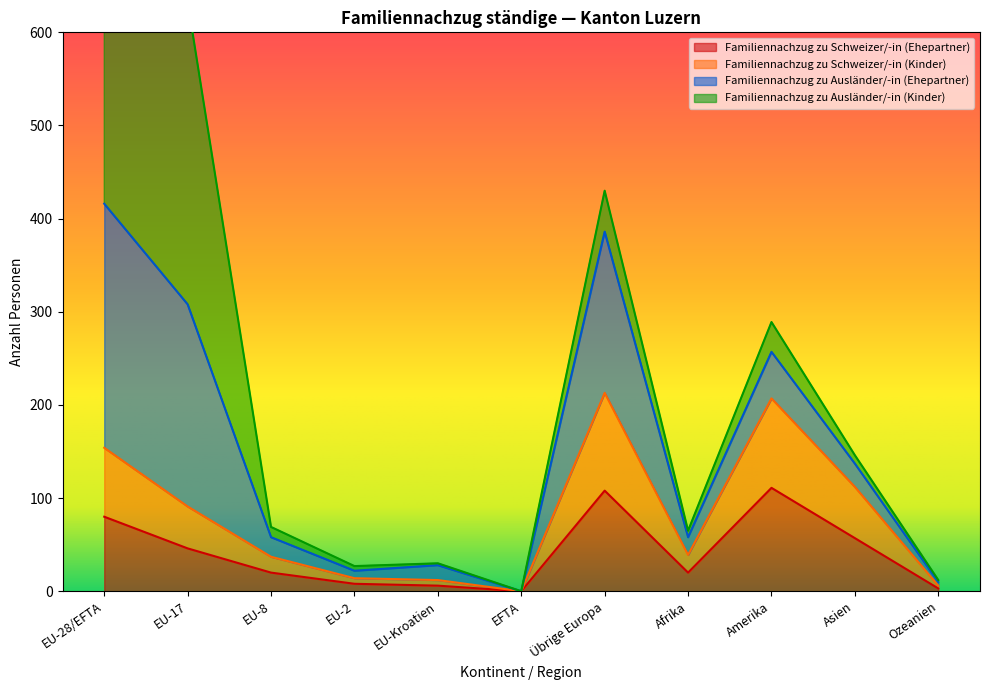

True or false: Familiennachzug zu Ausländer/-in (Ehepartner) and Familiennachzug zu Schweizer/-in (Ehepartner) cross at least once.

False